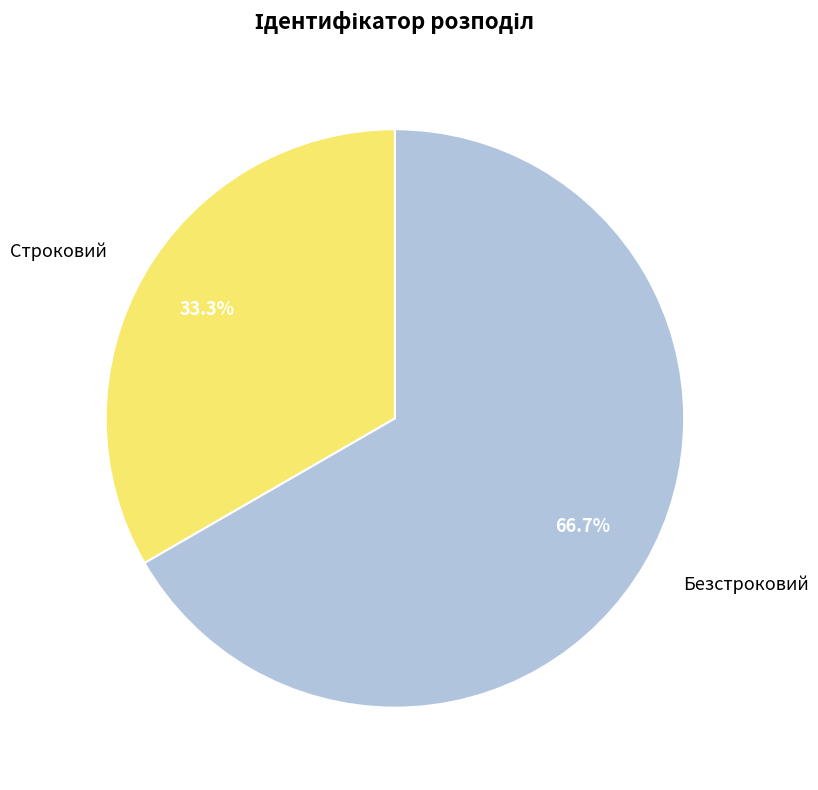

To the nearest percent, what is the combined percentage of Безстроковий and Строковий?

100%